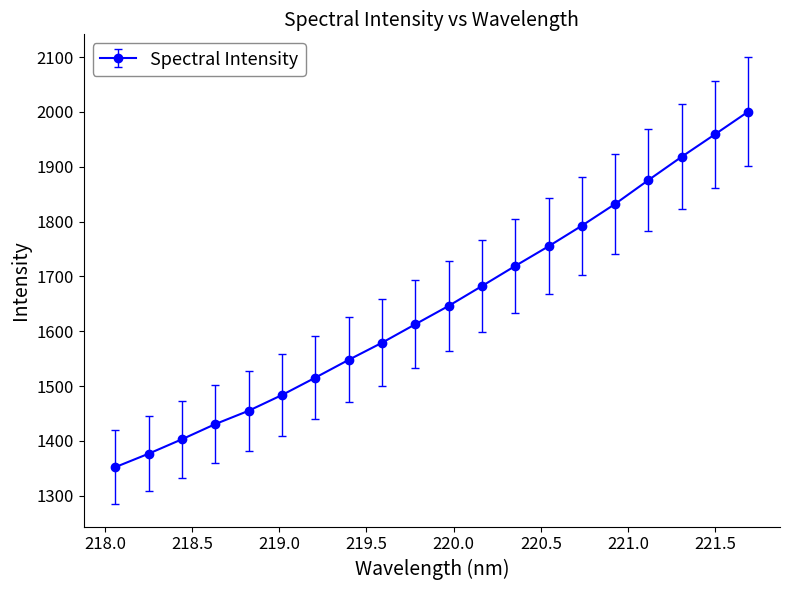

True or false: the data has more than 0 interior local peaks.

False